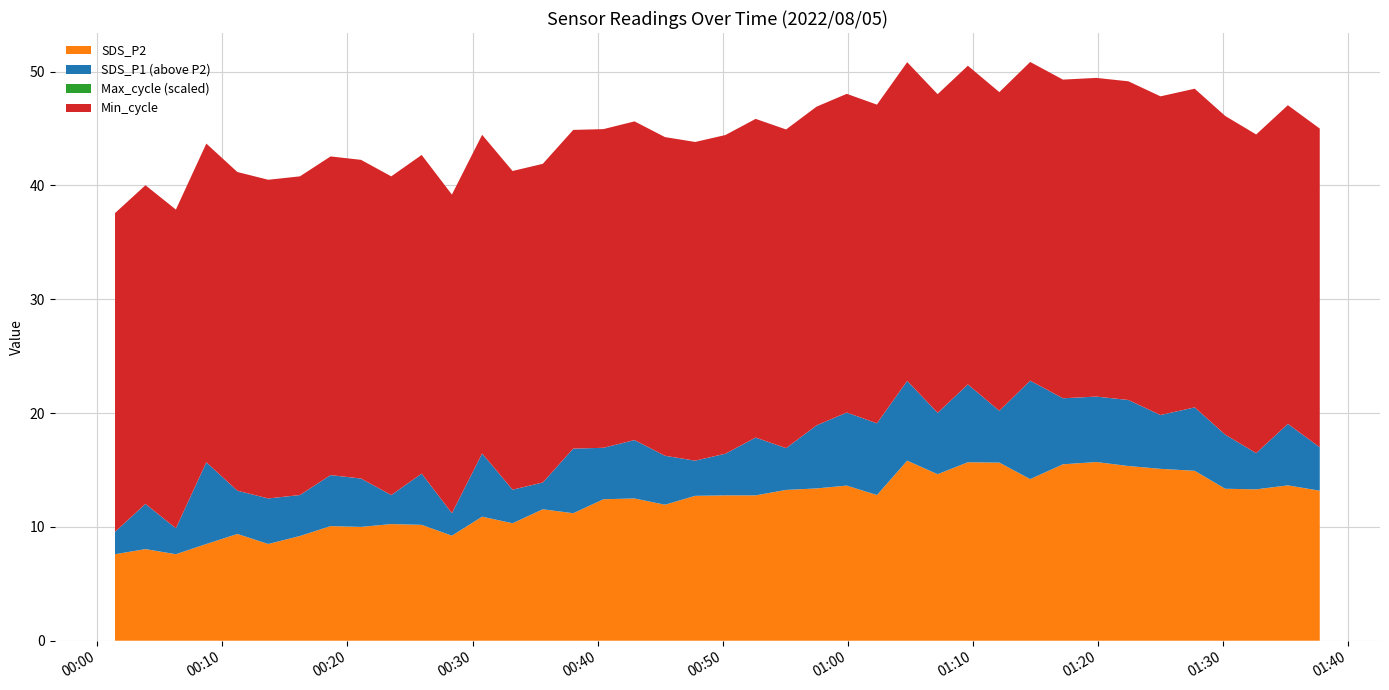

Reading left to right, extract all data points from this chart.

SDS_P1: 2022/08/05 00:01:25=9.6	2022/08/05 00:03:51=12.0	2022/08/05 00:06:17=9.9	2022/08/05 00:08:43=15.7	2022/08/05 00:11:12=13.2	2022/08/05 00:13:40=12.5	2022/08/05 00:16:12=12.8	2022/08/05 00:18:39=14.6	2022/08/05 00:21:05=14.2	2022/08/05 00:23:30=12.8	2022/08/05 00:25:56=14.7	2022/08/05 00:28:21=11.2	2022/08/05 00:30:46=16.4	2022/08/05 00:33:12=13.3	2022/08/05 00:35:37=13.9	2022/08/05 00:38:03=16.9	2022/08/05 00:40:28=16.9	2022/08/05 00:42:57=17.6	2022/08/05 00:45:23=16.2	2022/08/05 00:47:48=15.8	2022/08/05 00:50:13=16.4	2022/08/05 00:52:38=17.9	2022/08/05 00:55:04=16.9	2022/08/05 00:57:30=18.9	2022/08/05 00:59:55=20.1	2022/08/05 01:02:20=19.1	2022/08/05 01:04:45=22.8	2022/08/05 01:07:11=20.0	2022/08/05 01:09:36=22.5	2022/08/05 01:12:07=20.2	2022/08/05 01:14:35=22.9	2022/08/05 01:17:12=21.3	2022/08/05 01:19:52=21.4	2022/08/05 01:22:26=21.1	2022/08/05 01:25:00=19.8	2022/08/05 01:27:44=20.5	2022/08/05 01:30:11=18.1	2022/08/05 01:32:39=16.5	2022/08/05 01:35:11=19.1	2022/08/05 01:37:44=17.0
SDS_P2: 2022/08/05 00:01:25=7.6	2022/08/05 00:03:51=8.1	2022/08/05 00:06:17=7.6	2022/08/05 00:08:43=8.5	2022/08/05 00:11:12=9.4	2022/08/05 00:13:40=8.5	2022/08/05 00:16:12=9.2	2022/08/05 00:18:39=10.1	2022/08/05 00:21:05=10.0	2022/08/05 00:23:30=10.2	2022/08/05 00:25:56=10.2	2022/08/05 00:28:21=9.2	2022/08/05 00:30:46=10.9	2022/08/05 00:33:12=10.3	2022/08/05 00:35:37=11.6	2022/08/05 00:38:03=11.2	2022/08/05 00:40:28=12.4	2022/08/05 00:42:57=12.5	2022/08/05 00:45:23=11.9	2022/08/05 00:47:48=12.7	2022/08/05 00:50:13=12.8	2022/08/05 00:52:38=12.8	2022/08/05 00:55:04=13.2	2022/08/05 00:57:30=13.4	2022/08/05 00:59:55=13.6	2022/08/05 01:02:20=12.8	2022/08/05 01:04:45=15.8	2022/08/05 01:07:11=14.6	2022/08/05 01:09:36=15.7	2022/08/05 01:12:07=15.7	2022/08/05 01:14:35=14.2	2022/08/05 01:17:12=15.5	2022/08/05 01:19:52=15.7	2022/08/05 01:22:26=15.3	2022/08/05 01:25:00=15.1	2022/08/05 01:27:44=14.9	2022/08/05 01:30:11=13.3	2022/08/05 01:32:39=13.3	2022/08/05 01:35:11=13.7	2022/08/05 01:37:44=13.2
Min_cycle: 2022/08/05 00:01:25=28.0	2022/08/05 00:03:51=28.0	2022/08/05 00:06:17=28.0	2022/08/05 00:08:43=28.0	2022/08/05 00:11:12=28.0	2022/08/05 00:13:40=28.0	2022/08/05 00:16:12=28.0	2022/08/05 00:18:39=28.0	2022/08/05 00:21:05=28.0	2022/08/05 00:23:30=28.0	2022/08/05 00:25:56=28.0	2022/08/05 00:28:21=28.0	2022/08/05 00:30:46=28.0	2022/08/05 00:33:12=28.0	2022/08/05 00:35:37=28.0	2022/08/05 00:38:03=28.0	2022/08/05 00:40:28=28.0	2022/08/05 00:42:57=28.0	2022/08/05 00:45:23=28.0	2022/08/05 00:47:48=28.0	2022/08/05 00:50:13=28.0	2022/08/05 00:52:38=28.0	2022/08/05 00:55:04=28.0	2022/08/05 00:57:30=28.0	2022/08/05 00:59:55=28.0	2022/08/05 01:02:20=28.0	2022/08/05 01:04:45=28.0	2022/08/05 01:07:11=28.0	2022/08/05 01:09:36=28.0	2022/08/05 01:12:07=28.0	2022/08/05 01:14:35=28.0	2022/08/05 01:17:12=28.0	2022/08/05 01:19:52=28.0	2022/08/05 01:22:26=28.0	2022/08/05 01:25:00=28.0	2022/08/05 01:27:44=28.0	2022/08/05 01:30:11=28.0	2022/08/05 01:32:39=28.0	2022/08/05 01:35:11=28.0	2022/08/05 01:37:44=28.0
Max_cycle: 2022/08/05 00:01:25=20049.0	2022/08/05 00:03:51=20060.0	2022/08/05 00:06:17=20066.0	2022/08/05 00:08:43=20367.0	2022/08/05 00:11:12=20048.0	2022/08/05 00:13:40=20045.0	2022/08/05 00:16:12=20038.0	2022/08/05 00:18:39=20034.0	2022/08/05 00:21:05=20038.0	2022/08/05 00:23:30=20048.0	2022/08/05 00:25:56=20045.0	2022/08/05 00:28:21=20081.0	2022/08/05 00:30:46=20048.0	2022/08/05 00:33:12=20038.0	2022/08/05 00:35:37=20040.0	2022/08/05 00:38:03=20092.0	2022/08/05 00:40:28=20045.0	2022/08/05 00:42:57=20313.0	2022/08/05 00:45:23=20365.0	2022/08/05 00:47:48=20071.0	2022/08/05 00:50:13=20765.0	2022/08/05 00:52:38=20363.0	2022/08/05 00:55:04=20453.0	2022/08/05 00:57:30=20042.0	2022/08/05 00:59:55=20703.0	2022/08/05 01:02:20=20042.0	2022/08/05 01:04:45=20046.0	2022/08/05 01:07:11=20049.0	2022/08/05 01:09:36=20520.0	2022/08/05 01:12:07=20708.0	2022/08/05 01:14:35=20064.0	2022/08/05 01:17:12=20533.0	2022/08/05 01:19:52=20288.0	2022/08/05 01:22:26=20595.0	2022/08/05 01:25:00=20125.0	2022/08/05 01:27:44=20050.0	2022/08/05 01:30:11=20038.0	2022/08/05 01:32:39=20120.0	2022/08/05 01:35:11=20077.0	2022/08/05 01:37:44=20076.0